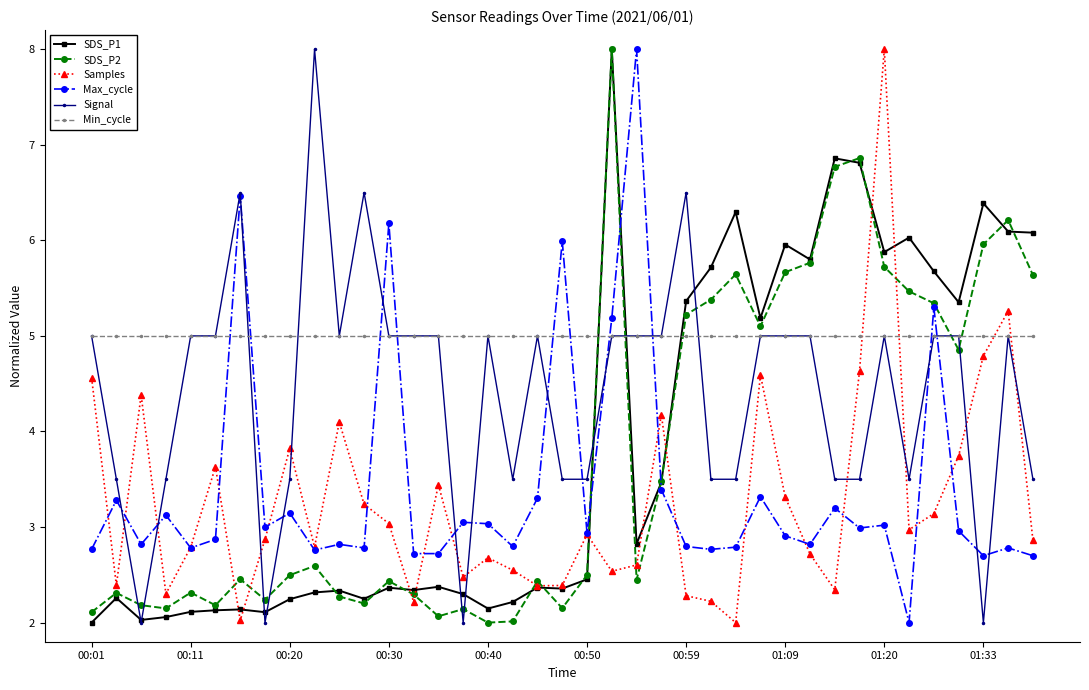

Does the chart have visible grid lines?

No